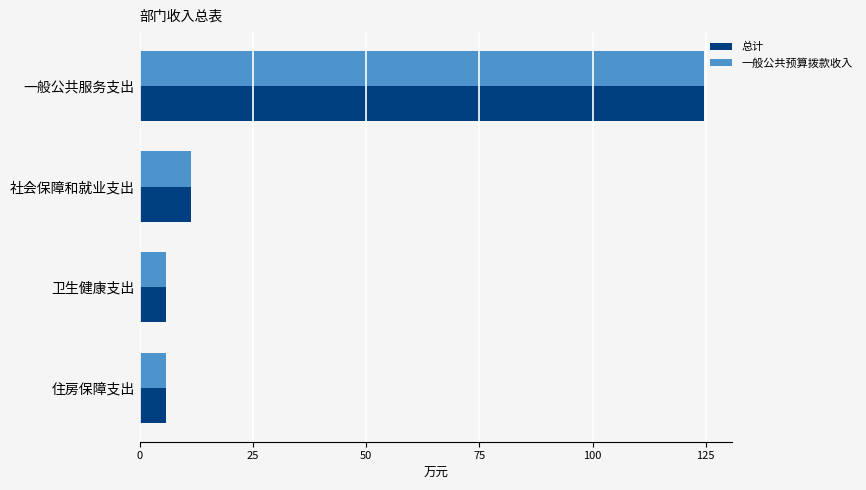

At which category is the sum across all series the highest?

一般公共服务支出